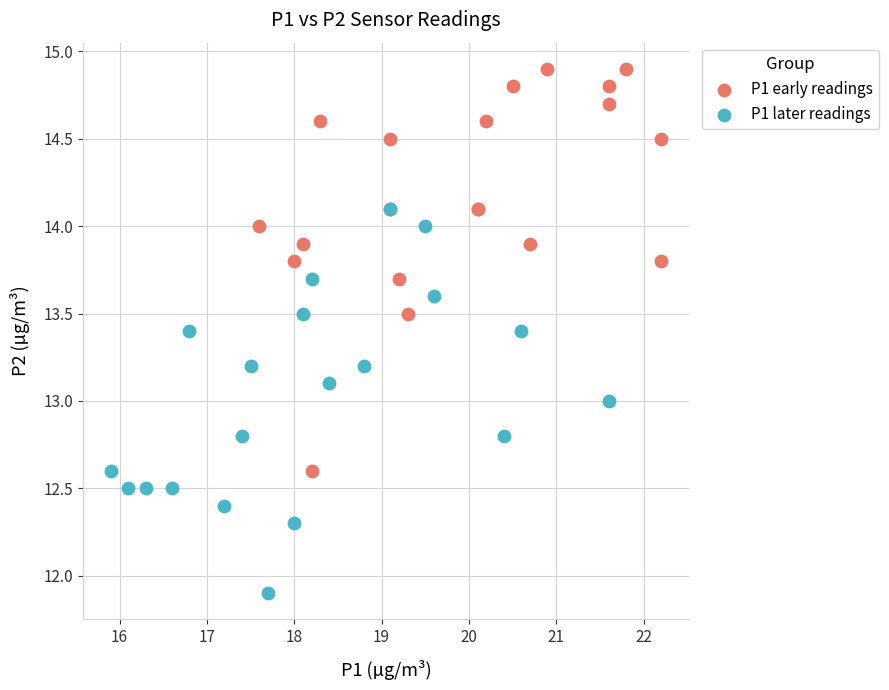

Which series reaches the maximum Y coordinate?

P1 early readings